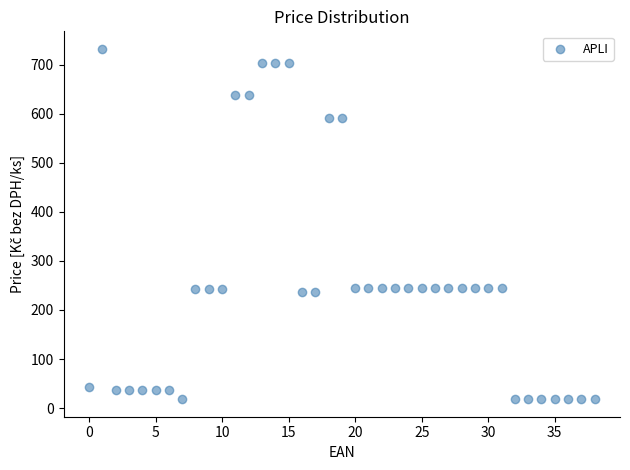

What is the range of Y values (max minus min)?

713.9